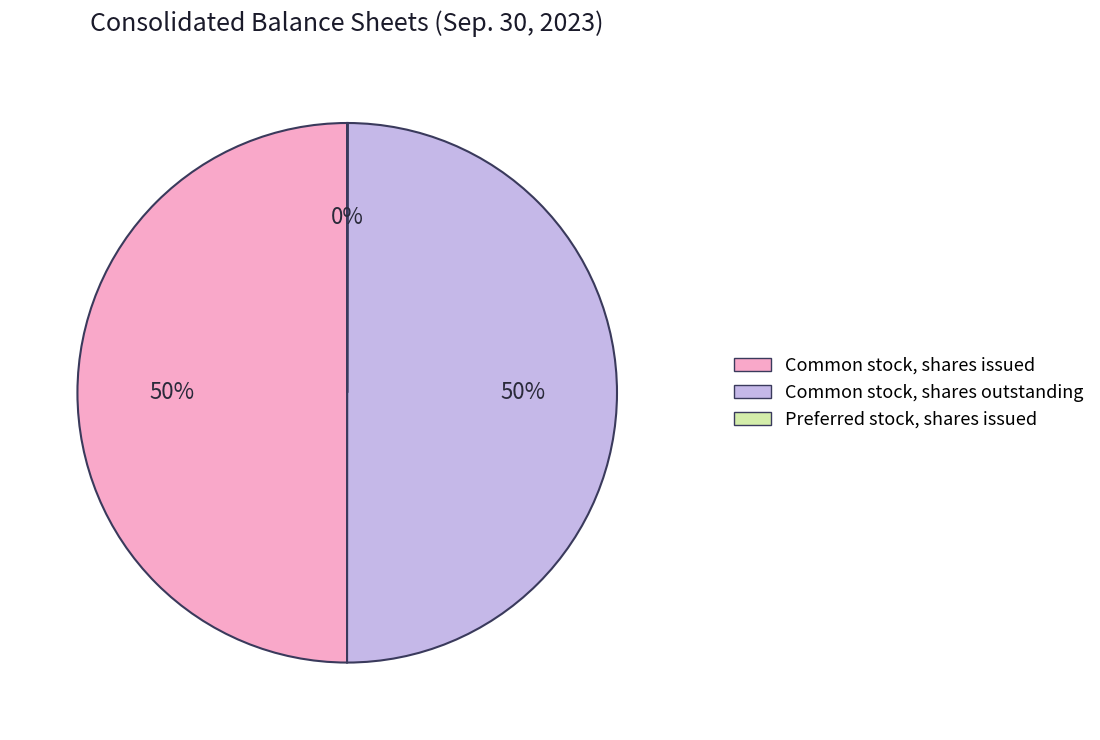

To the nearest percent, what percentage of the pie is Common stock, shares outstanding?

50%